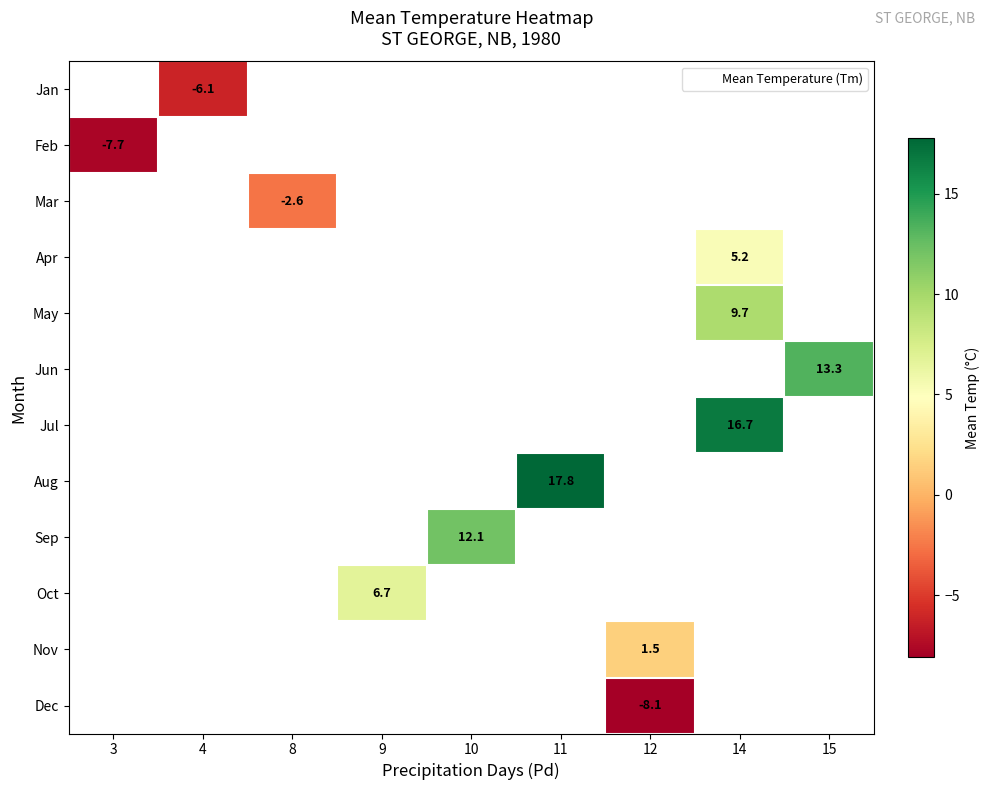

How many categories are shown in the chart?

9